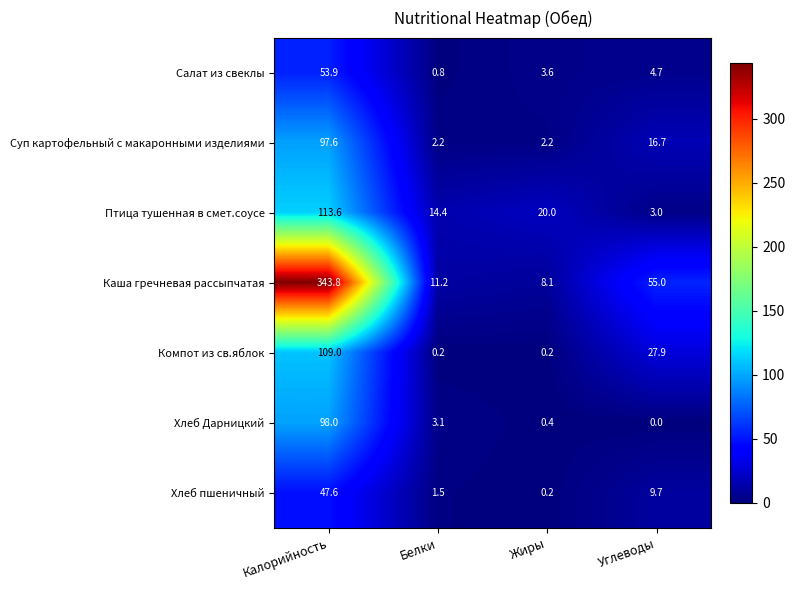

At how many categories does at least one series exceed 67?

1